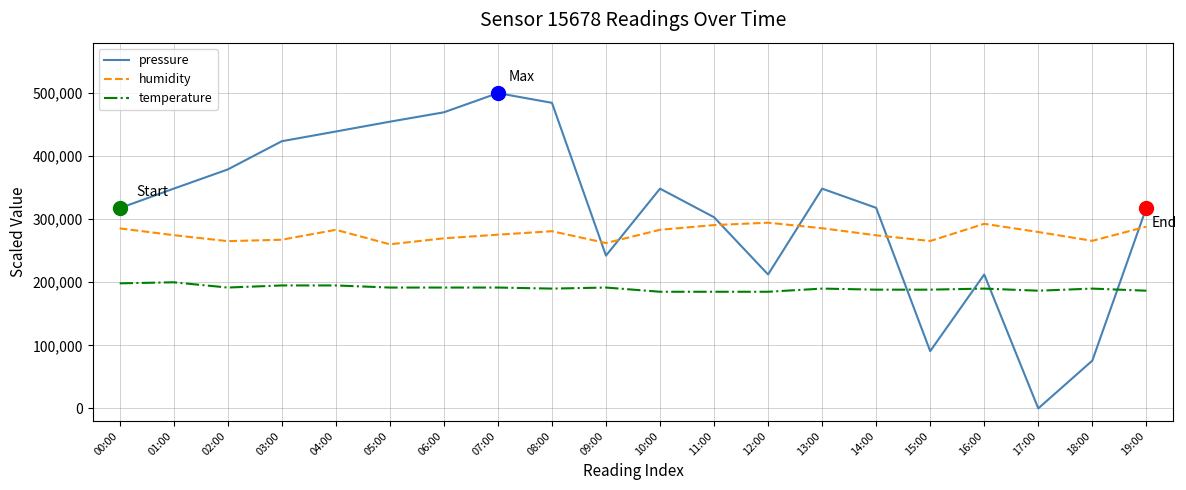

What is the difference between the second highest and second lowest values in the humidity series?

30500.0